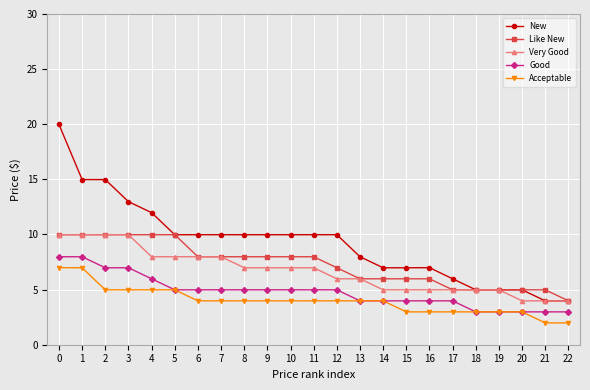

Reading right to left, what are all the values shown in this chart?

New: 22=4.0	21=4.0	20=5.0	19=5.0	18=5.0	17=6.0	16=7.0	15=7.0	14=7.0	13=8.0	12=10.0	11=10.0	10=10.0	9=10.0	8=10.0	7=10.0	6=10.0	5=10.0	4=12.0	3=13.0	2=15.0	1=15.0	0=20.0
Like New: 22=4.0	21=5.0	20=5.0	19=5.0	18=5.0	17=5.0	16=6.0	15=6.0	14=6.0	13=6.0	12=7.0	11=8.0	10=8.0	9=8.0	8=8.0	7=8.0	6=8.0	5=10.0	4=10.0	3=10.0	2=10.0	1=10.0	0=10.0
Very Good: 22=4.0	21=4.0	20=4.0	19=5.0	18=5.0	17=5.0	16=5.0	15=5.0	14=5.0	13=6.0	12=6.0	11=7.0	10=7.0	9=7.0	8=7.0	7=8.0	6=8.0	5=8.0	4=8.0	3=10.0	2=10.0	1=10.0	0=10.0
Good: 22=3.0	21=3.0	20=3.0	19=3.0	18=3.0	17=4.0	16=4.0	15=4.0	14=4.0	13=4.0	12=5.0	11=5.0	10=5.0	9=5.0	8=5.0	7=5.0	6=5.0	5=5.0	4=6.0	3=7.0	2=7.0	1=8.0	0=8.0
Acceptable: 22=2.0	21=2.0	20=3.0	19=3.0	18=3.0	17=3.0	16=3.0	15=3.0	14=4.0	13=4.0	12=4.0	11=4.0	10=4.0	9=4.0	8=4.0	7=4.0	6=4.0	5=5.0	4=5.0	3=5.0	2=5.0	1=7.0	0=7.0